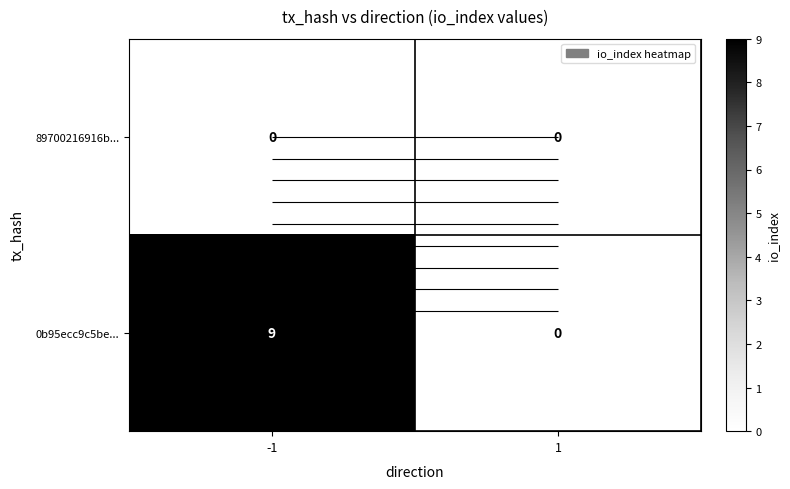

Between -1 and 1, which series saw the biggest shift?

0b95ecc9c5be...